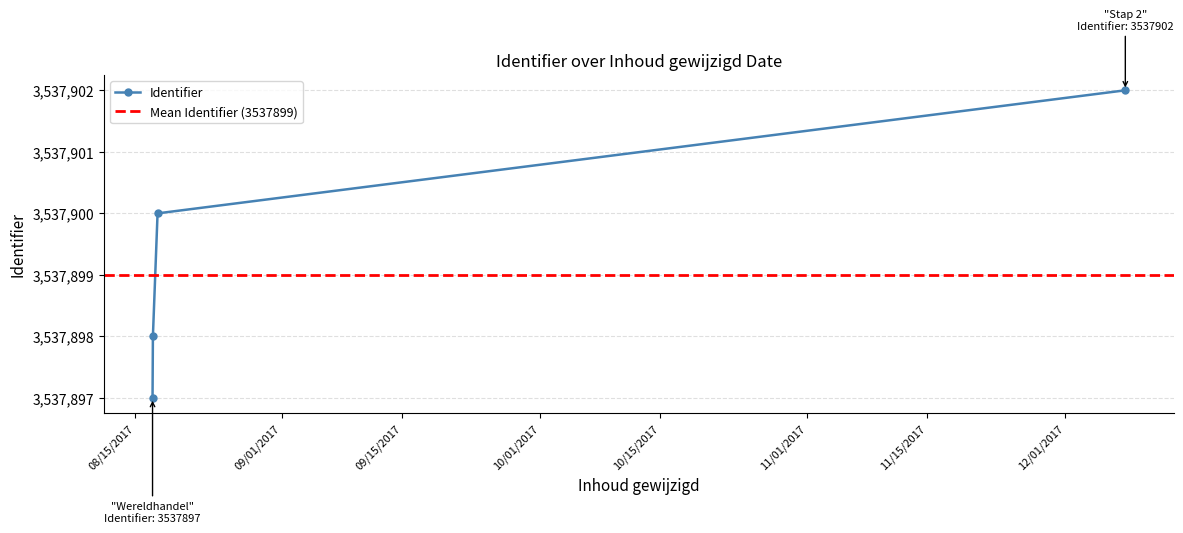

What is the maximum value shown in the chart?

3537902